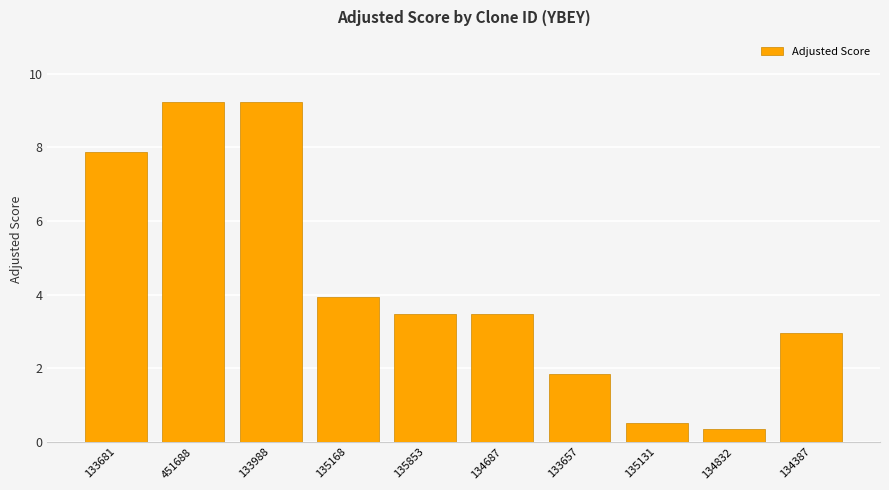

What is the change in value from 133988 to 134832?

-8.9